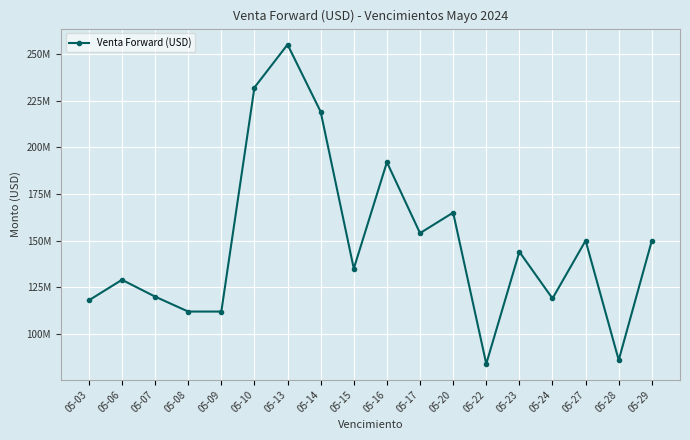

Reading left to right, extract all data points from this chart.

05-03=118000000	05-06=129000000	05-07=120000000	05-08=112000000	05-09=112000000	05-10=232000000	05-13=255000000	05-14=219000000	05-15=135000000	05-16=192000000	05-17=154000000	05-20=165000000	05-22=84000000	05-23=144000000	05-24=119000000	05-27=150000000	05-28=86000000	05-29=150000000